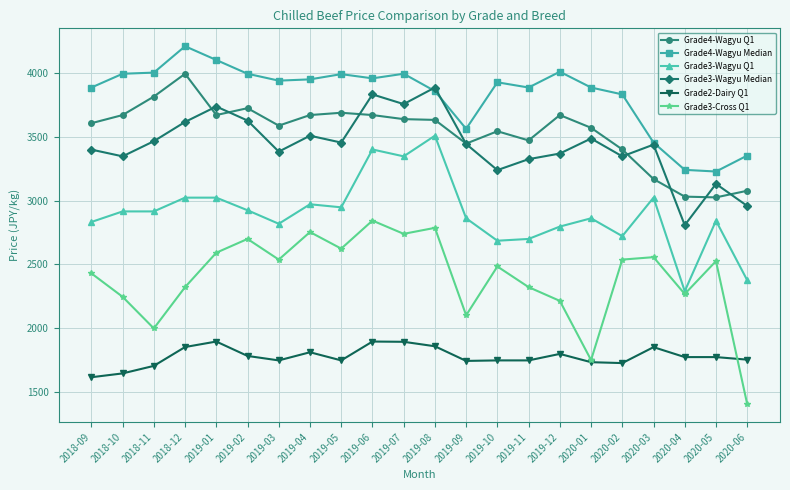

True or false: Grade3-Wagyu Median has more than 1 interior local peaks.

True